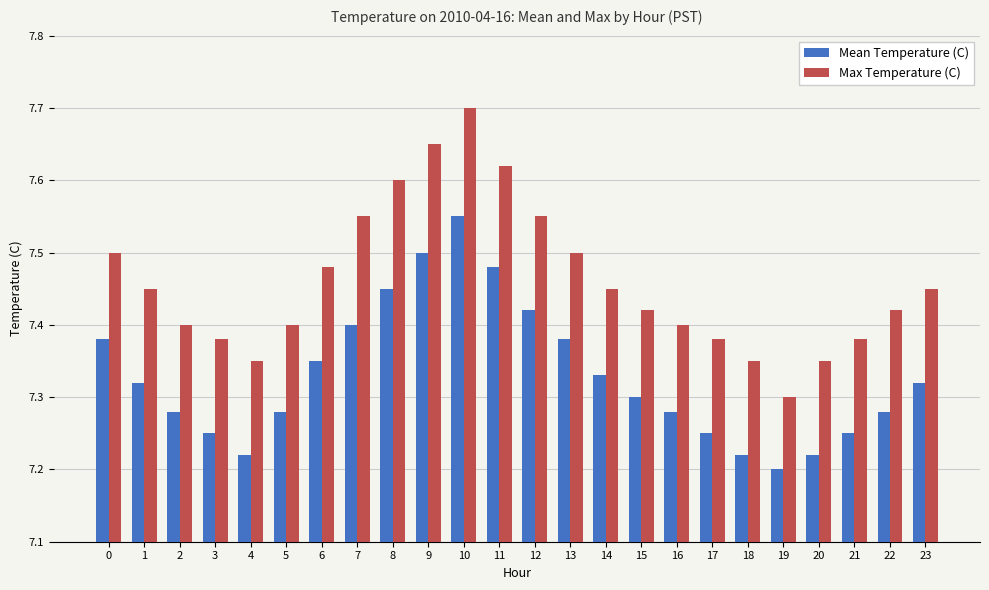

What is the difference between the maximum and minimum values in the Max Temperature (C) series?

0.4